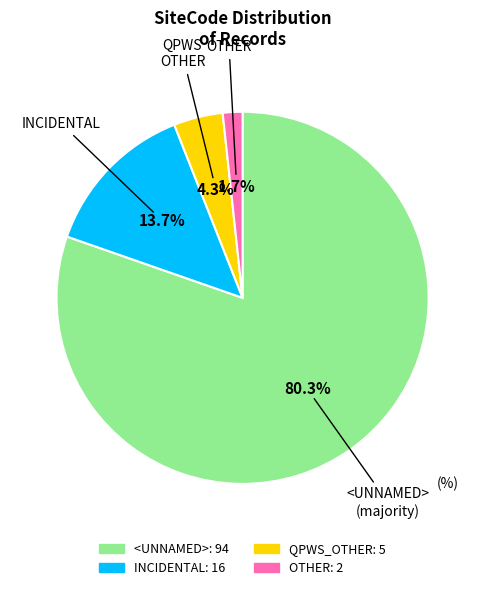

Does QPWS_OTHER represent more than half of the total?

No